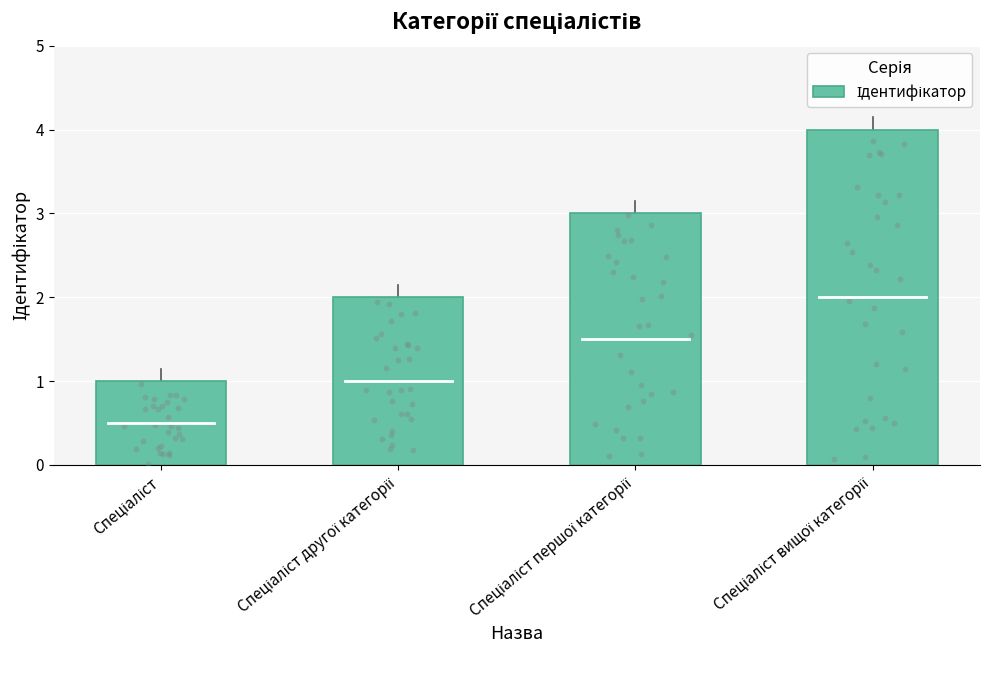

What is the ratio of the value at Спеціаліст вищої категорії to the value at Спеціаліст?

4.0